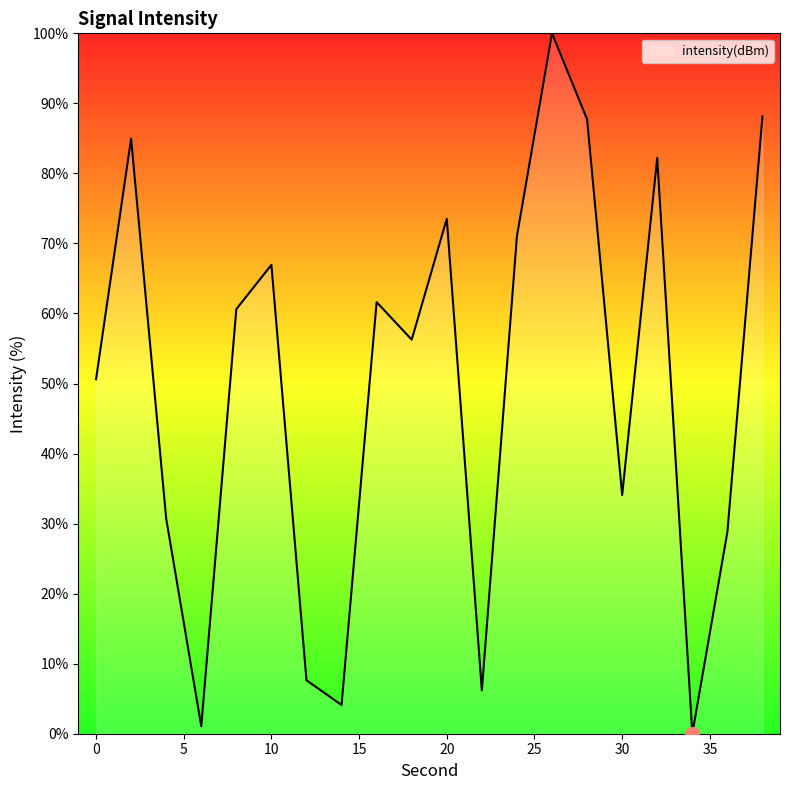

What is the maximum value shown in the chart?

100.0